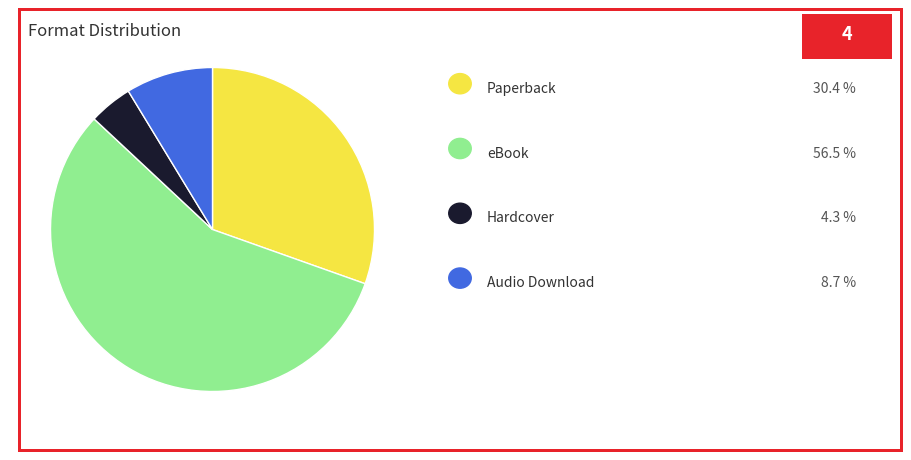

Is there any slice that represents more than half of the pie?

Yes